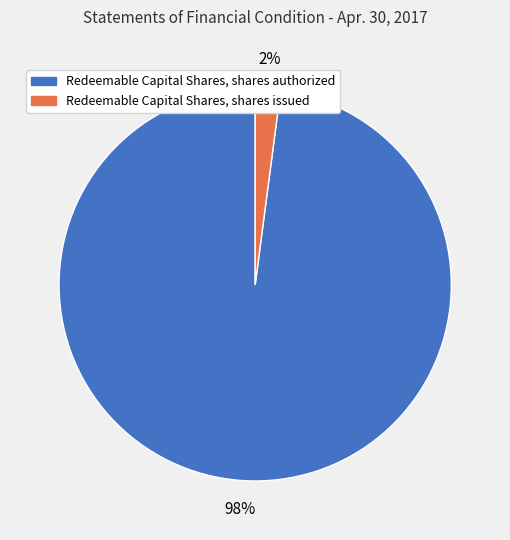

Is there a majority slice in this chart?

Yes